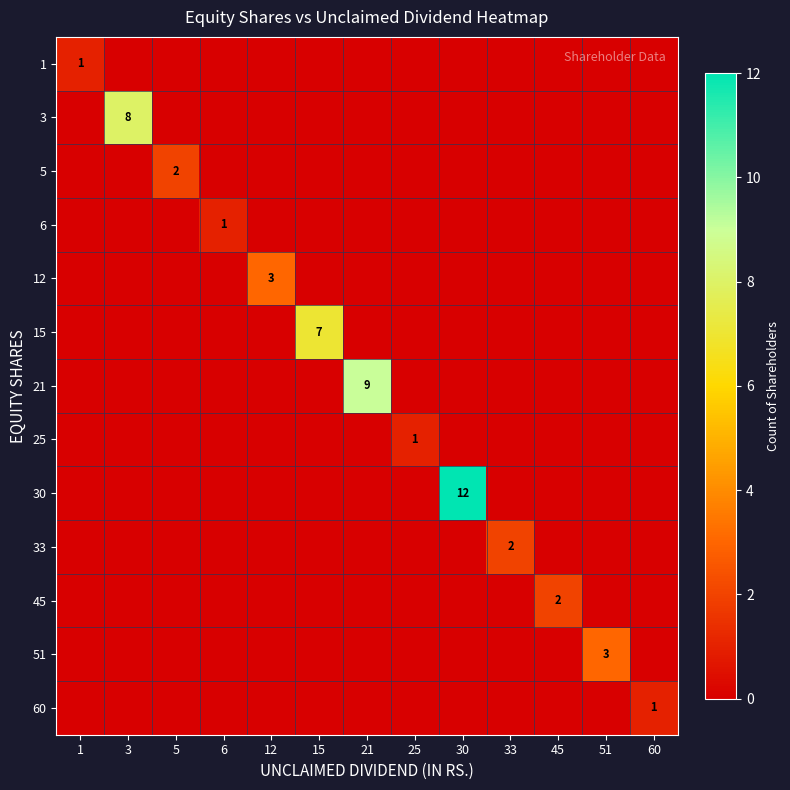

Where is 6 nearest to the value 0?

1